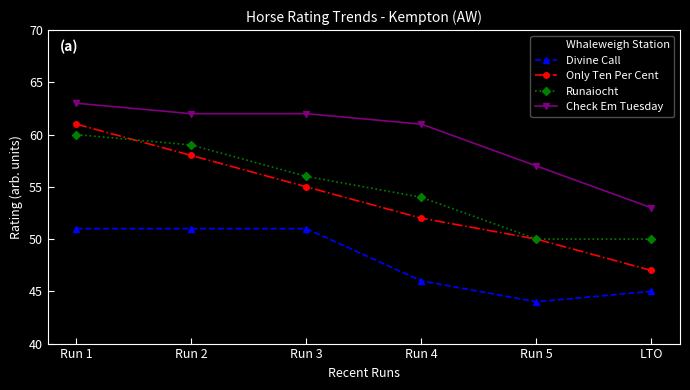

True or false: Only Ten Per Cent and Divine Call intersect in this chart.

False